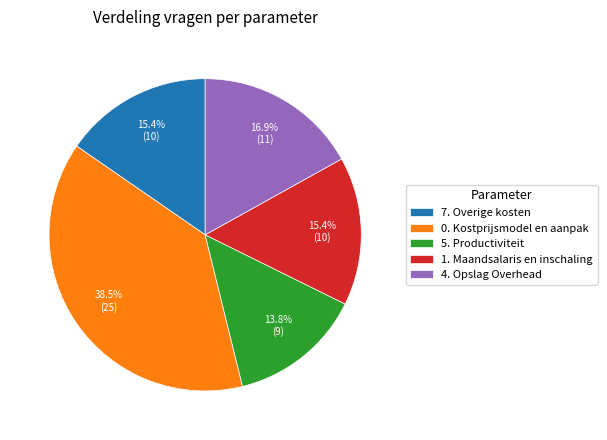

Combined, do 7. Overige kosten and 1. Maandsalaris en inschaling account for over 50%?

No